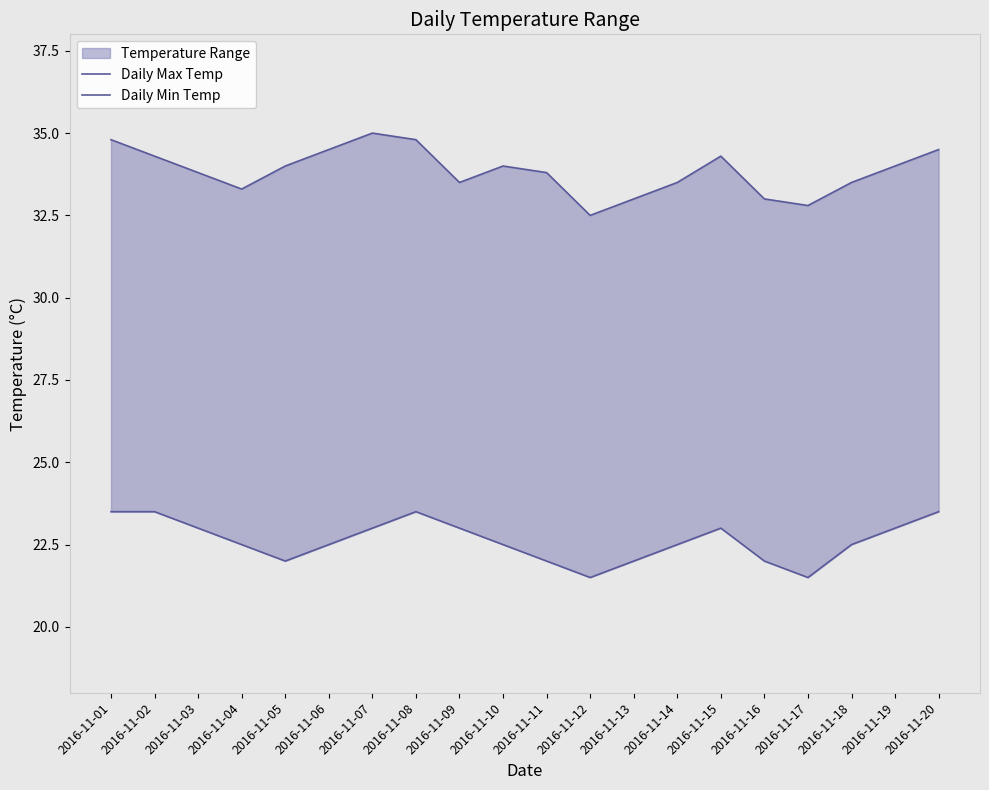

At which category does Daily Min Temp reach its first local valley?

2016-11-05